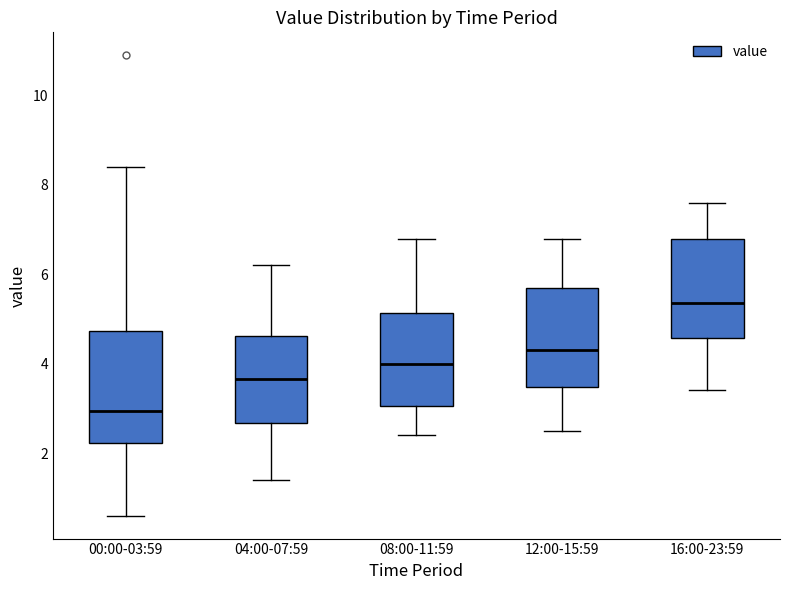

Where does the upper whisker of the box for 00:00-03:59 end on the y-axis? The values are not printed on the chart, so give them approximately, as read against the axis.

8.4